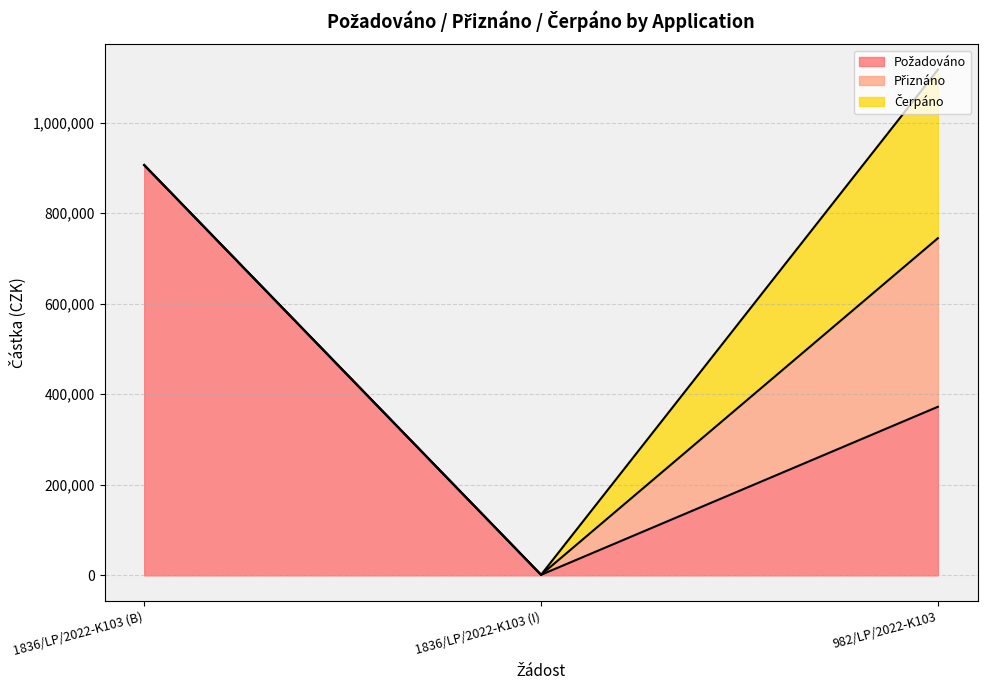

Rank the series at 982/LP/2022-K103 from highest to lowest value.

Požadováno, Přiznáno, Čerpáno